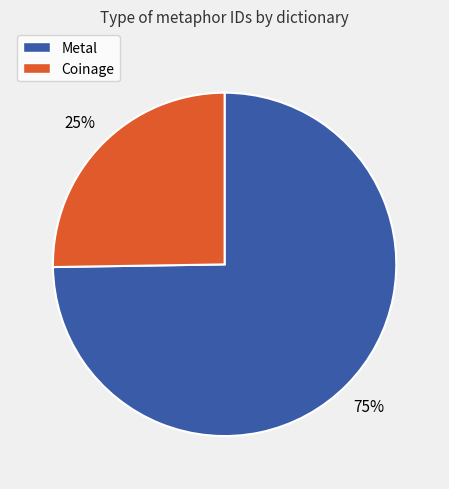

To the nearest percent, what is the difference between the largest and smallest slice percentages?

50%